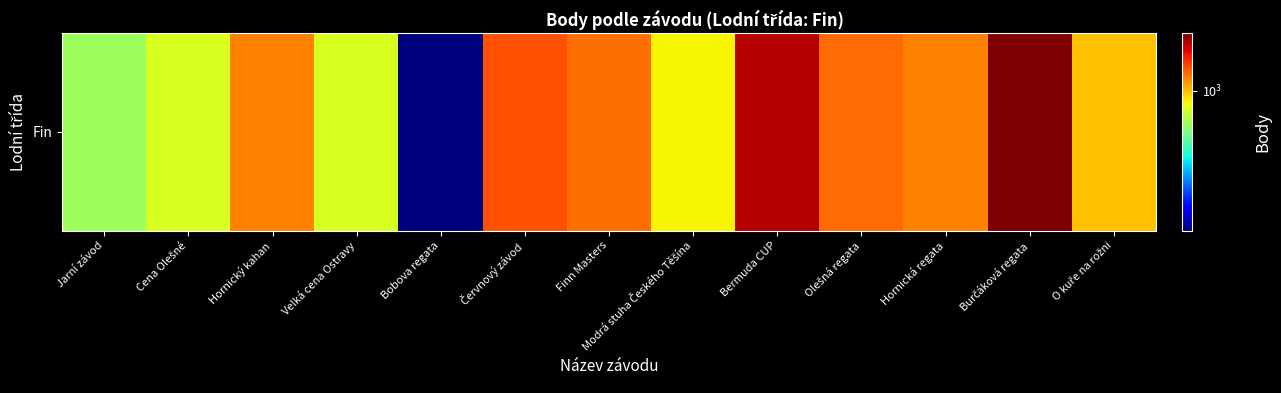

List the labels in order of value, smallest first.

Bobova regata, Jarní závod, Cena Olešné, Velká cena Ostravy, Modrá stuha Českého Těšína, O kuře na rožni, Hornický kahan, Hornická regata, Finn Masters, Olešná regata, Červnový závod, Bermuda CUP, Burčáková regata